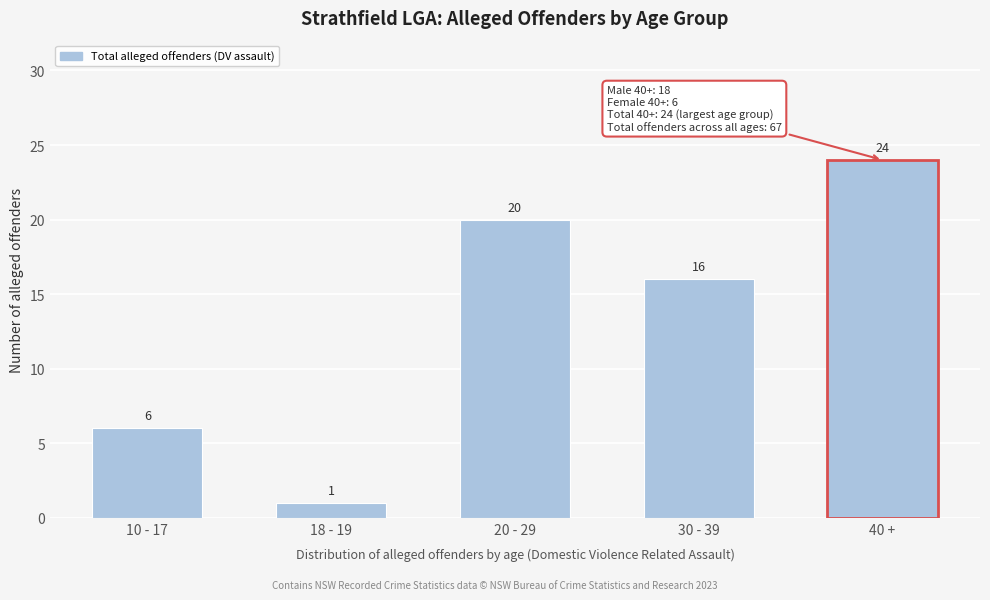

Reading left to right, list all the values displayed in this chart.

10 - 17=6	18 - 19=1	20 - 29=20	30 - 39=16	40 +=24